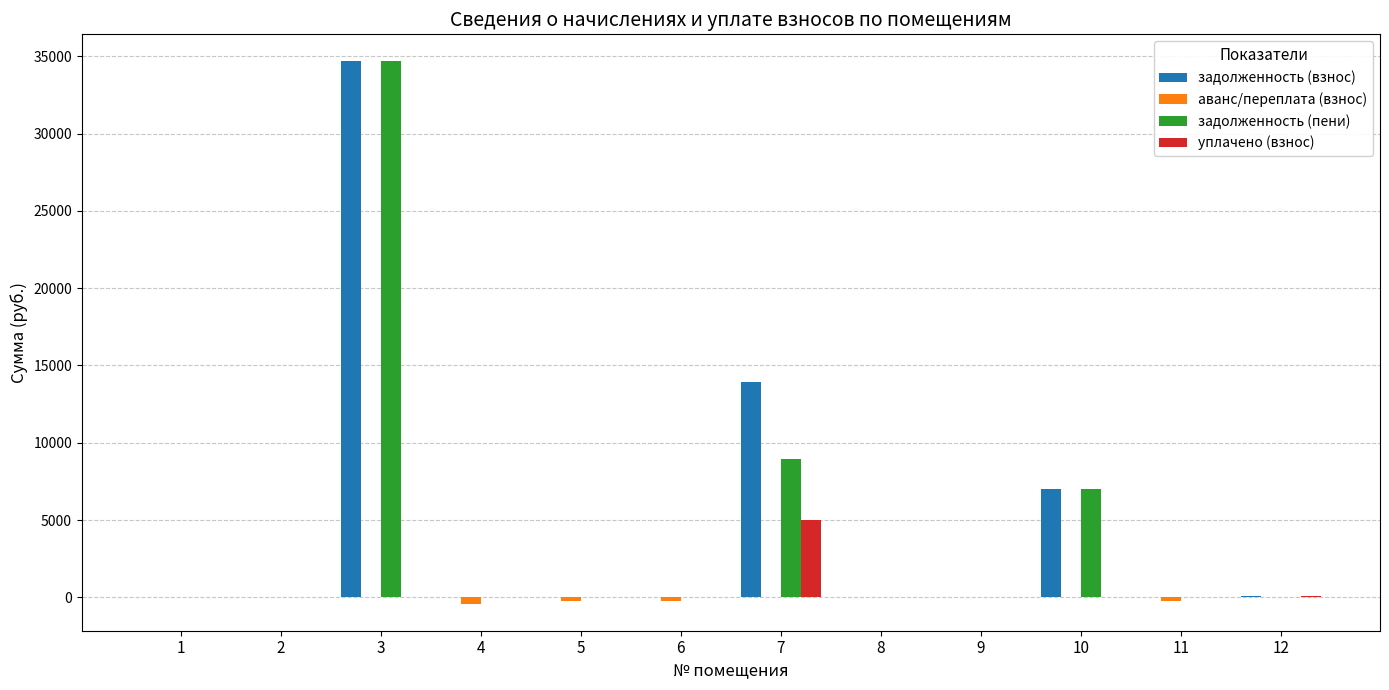

What is the maximum value shown in the chart?

34661.6